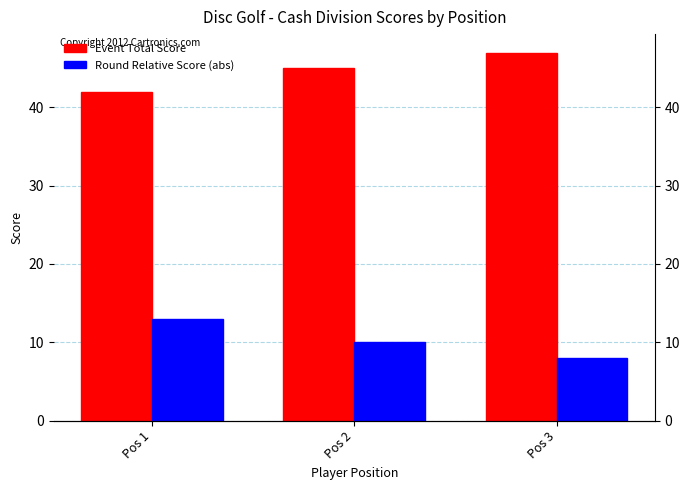

How many bars are there in each group?

2